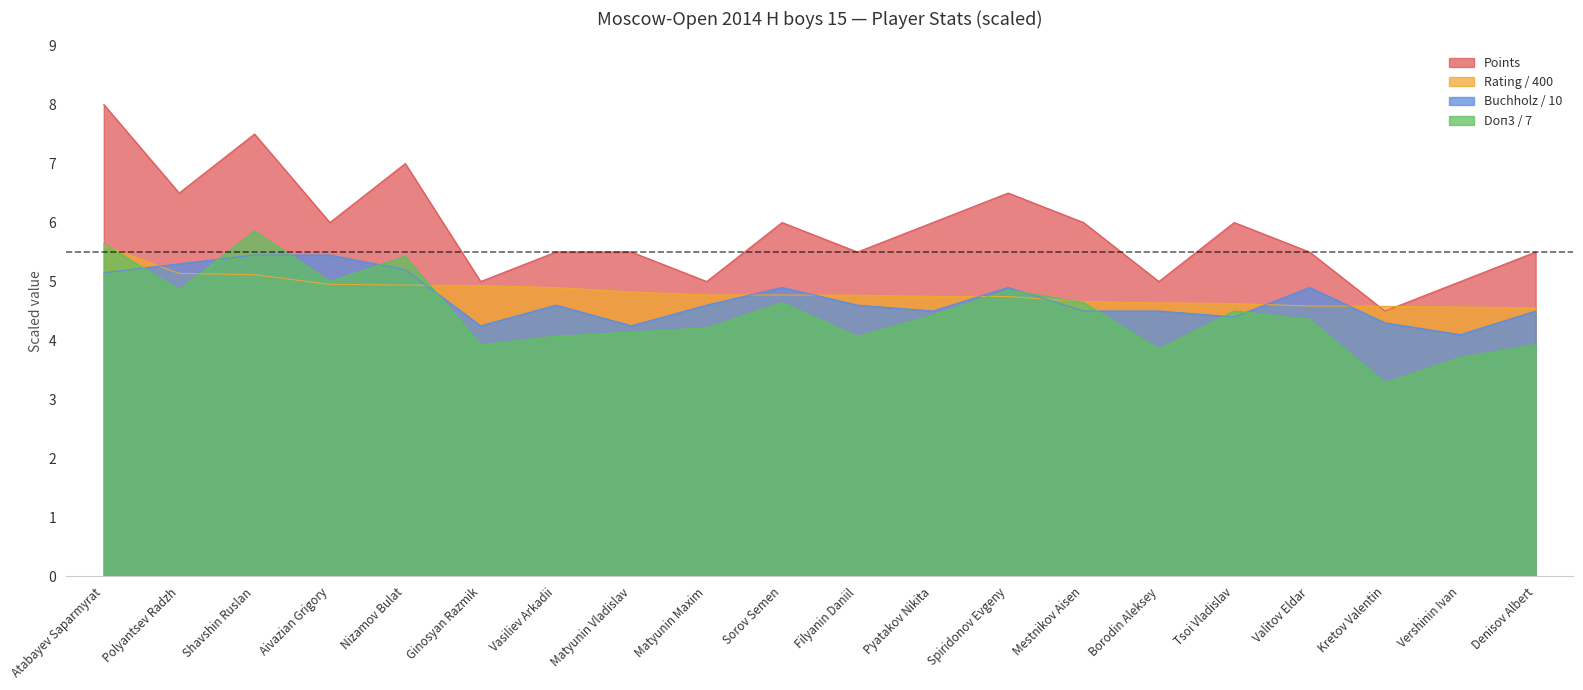

Where do Rating and Points first cross each other?

Valitov Eldar and Kretov Valentin